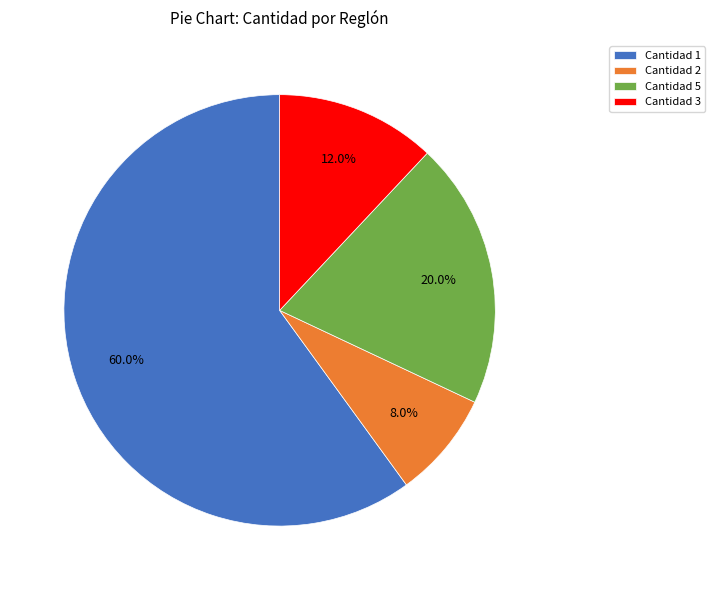

Rank the categories by value from highest to lowest.

Cantidad 1, Cantidad 5, Cantidad 3, Cantidad 2